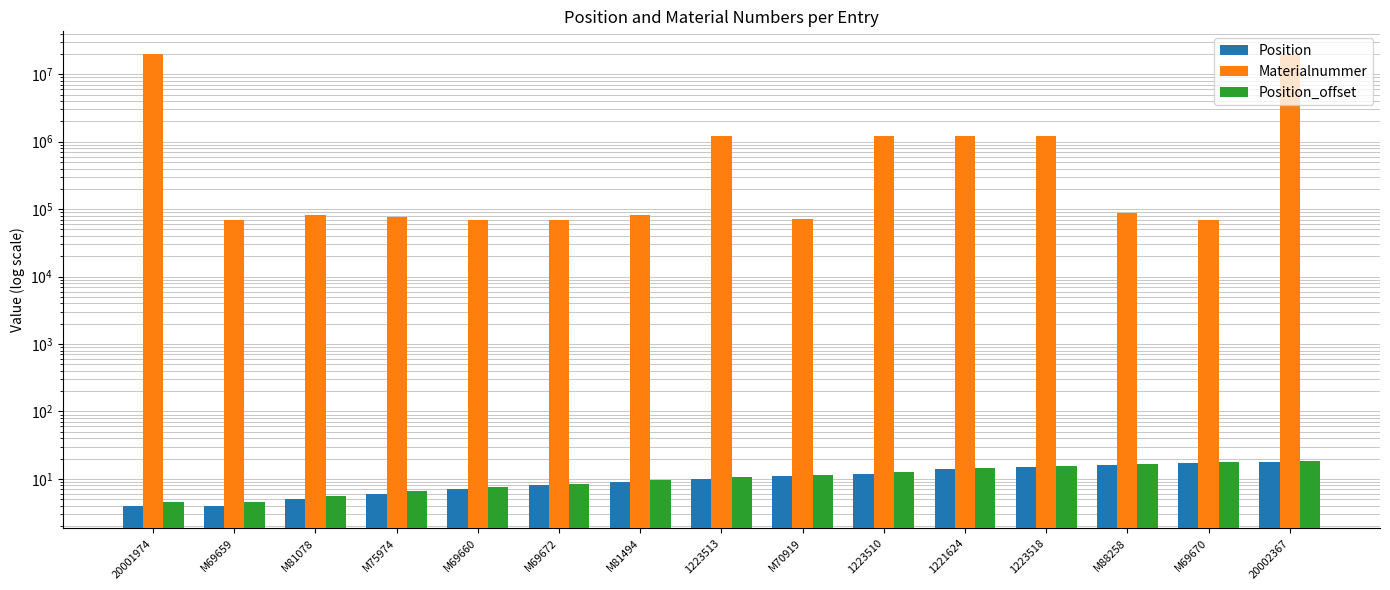

What is the total value across all series at 1221624?

1221652.5